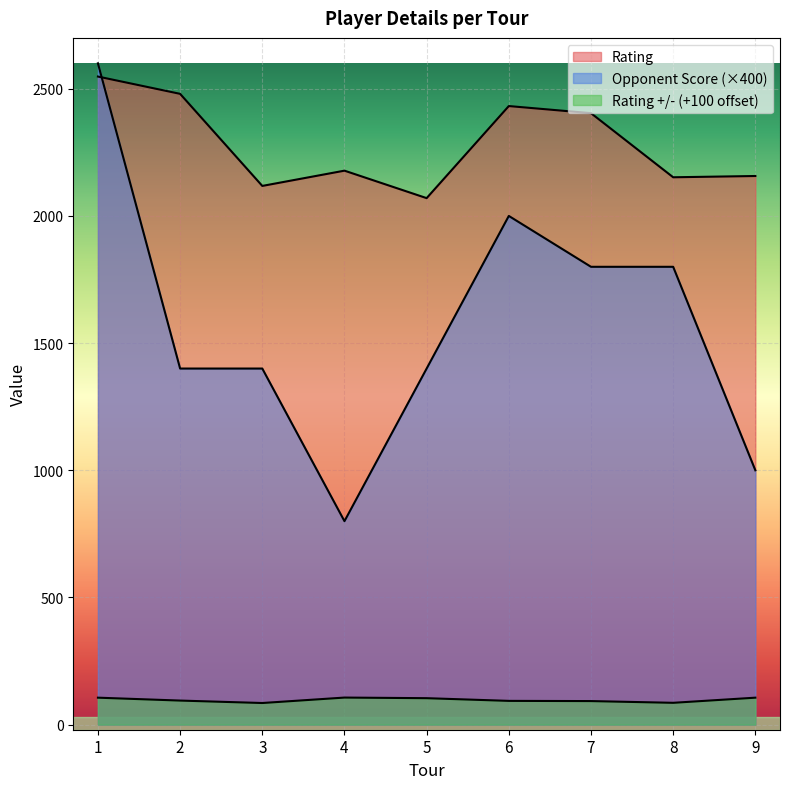

Rank the series by their maximum value, from highest to lowest.

Opponent Score, Rating, Rating +/-